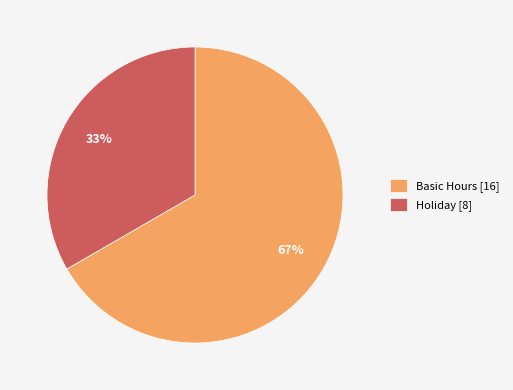

To the nearest percent, what percentage of the pie is Holiday [8]?

33%